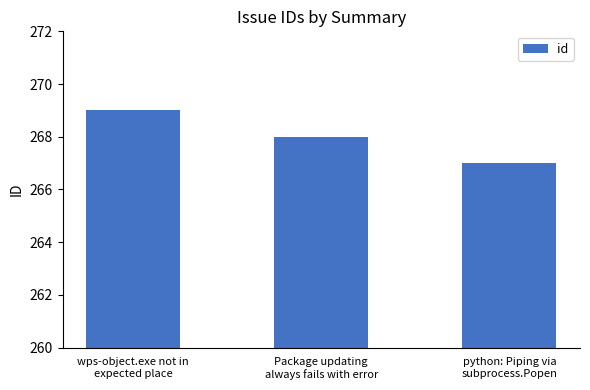

At which label does the data first exceed 268?

wps-object.exe not in
expected place